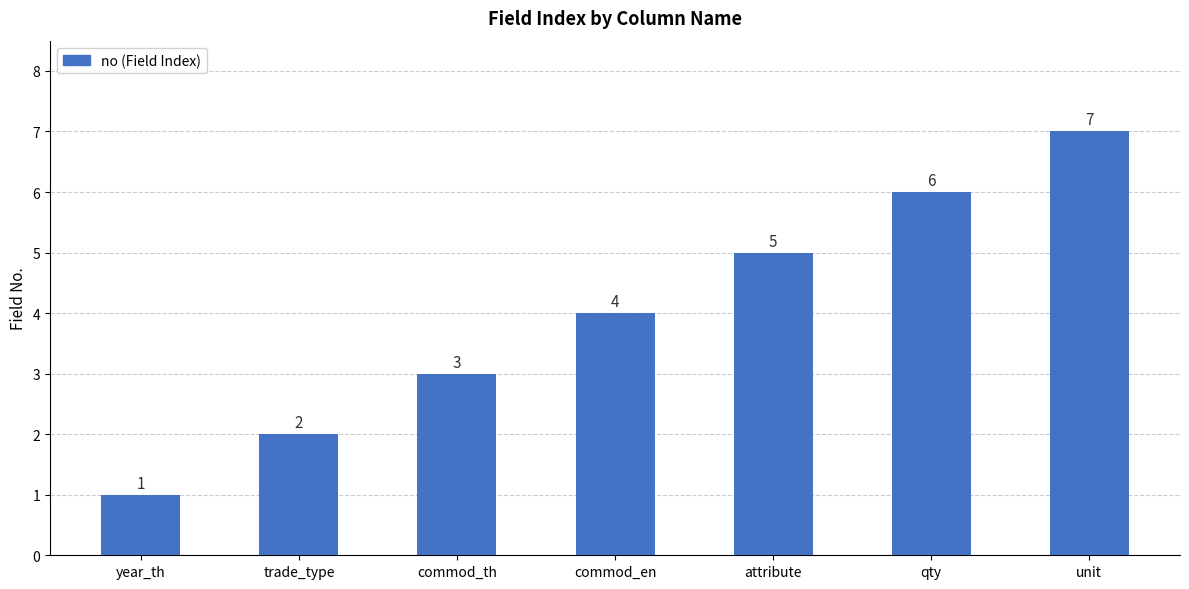

What is the minimum value shown in the chart?

1